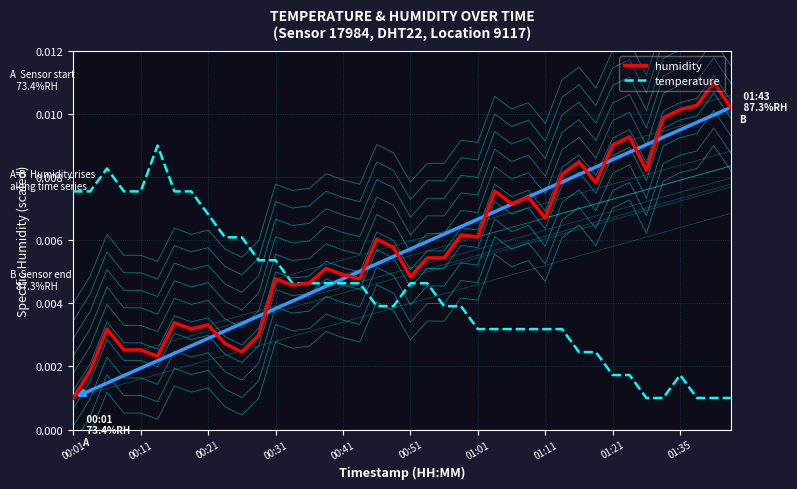

At which label is humidity closest to 0?

00:01